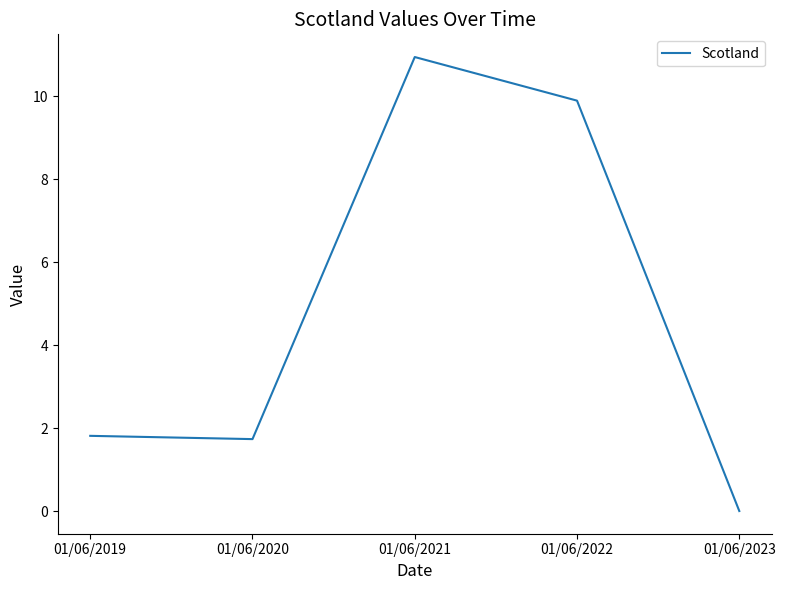

How many positive values are there?

4